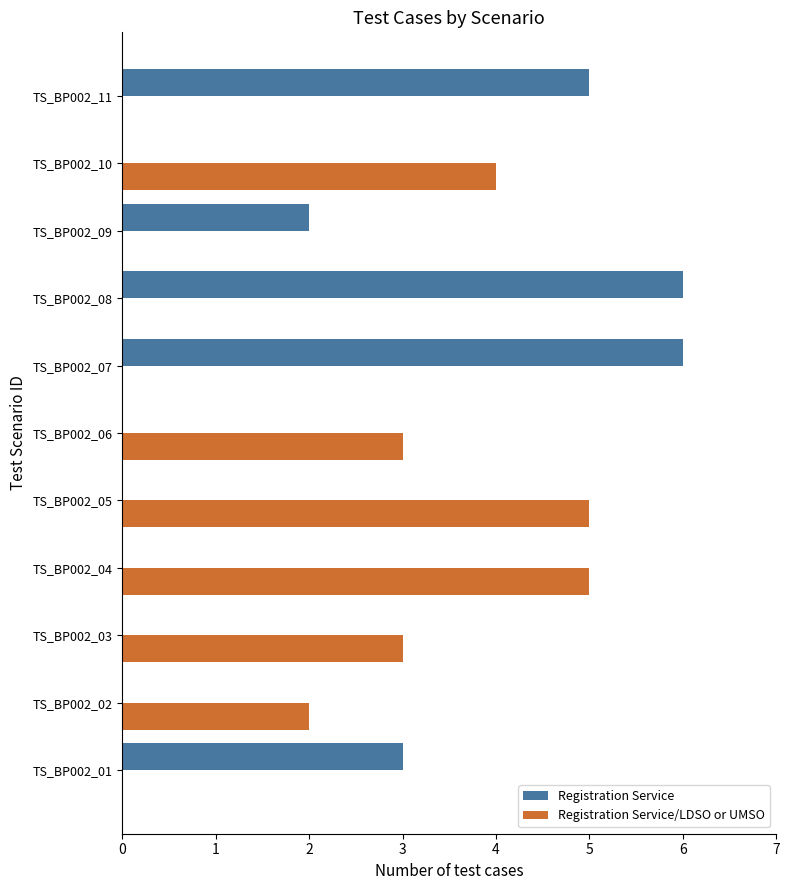

The Registration Service/LDSO or UMSO series shows 2 at TS_BP002_10. True or false?

False